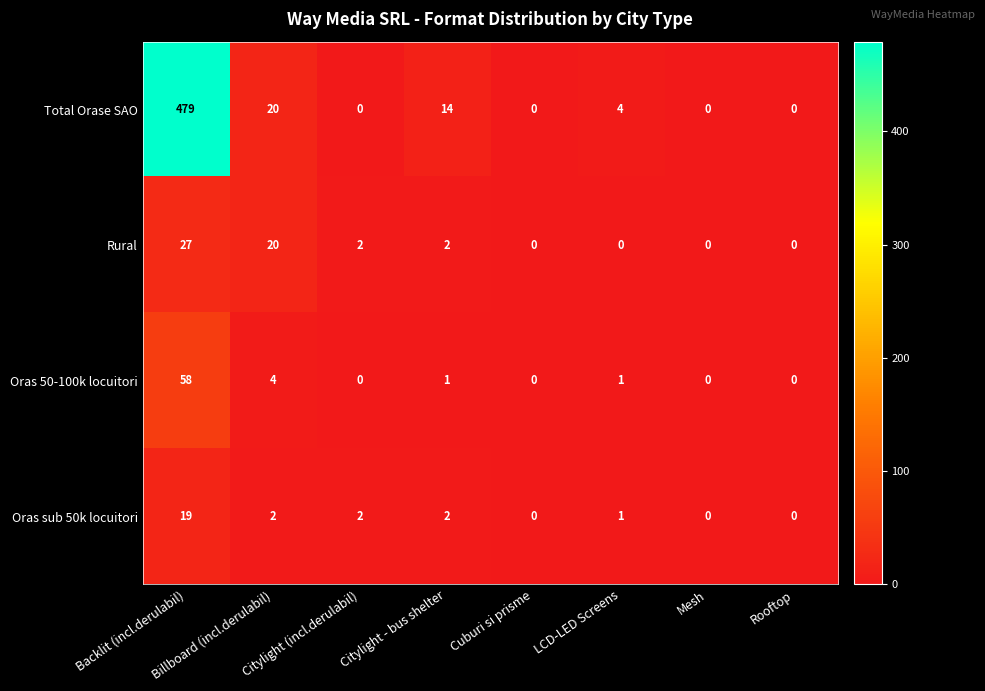

What is the difference between the Oras sub 50k locuitori values at Backlit (incl.derulabil) and Cuburi si prisme?

19